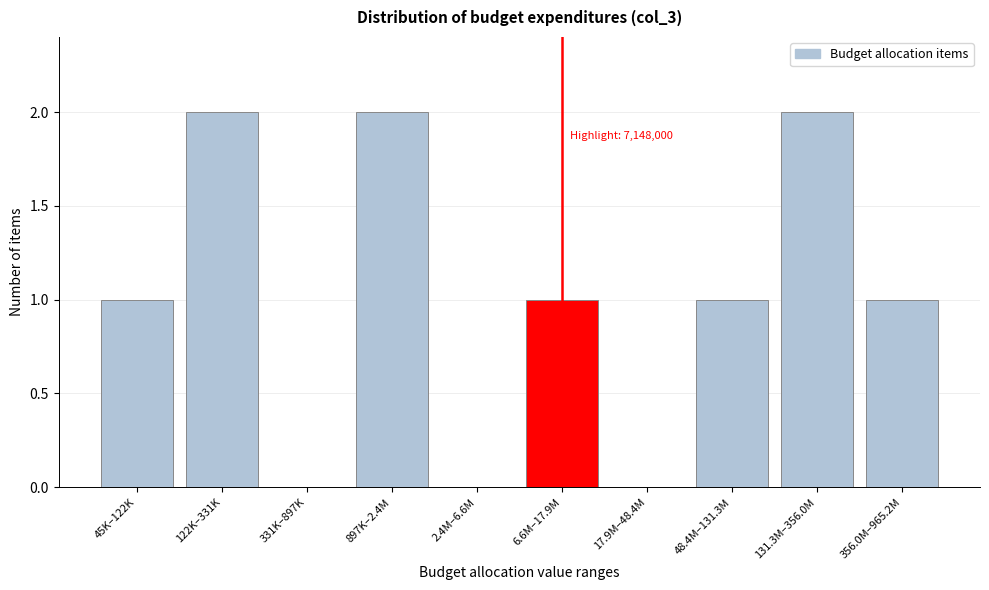

Reading left to right, transcribe all the data shown in this chart.

45K–122K=1	122K–331K=2	331K–897K=0	897K–2.4M=2	2.4M–6.6M=0	6.6M–17.9M=1	17.9M–48.4M=0	48.4M–131.3M=1	131.3M–356.0M=2	356.0M–965.2M=1